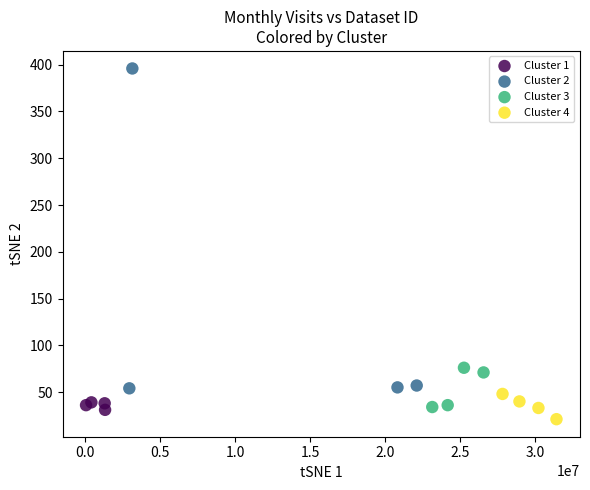

What are all the series names shown in the legend?

Cluster 1, Cluster 2, Cluster 3, Cluster 4